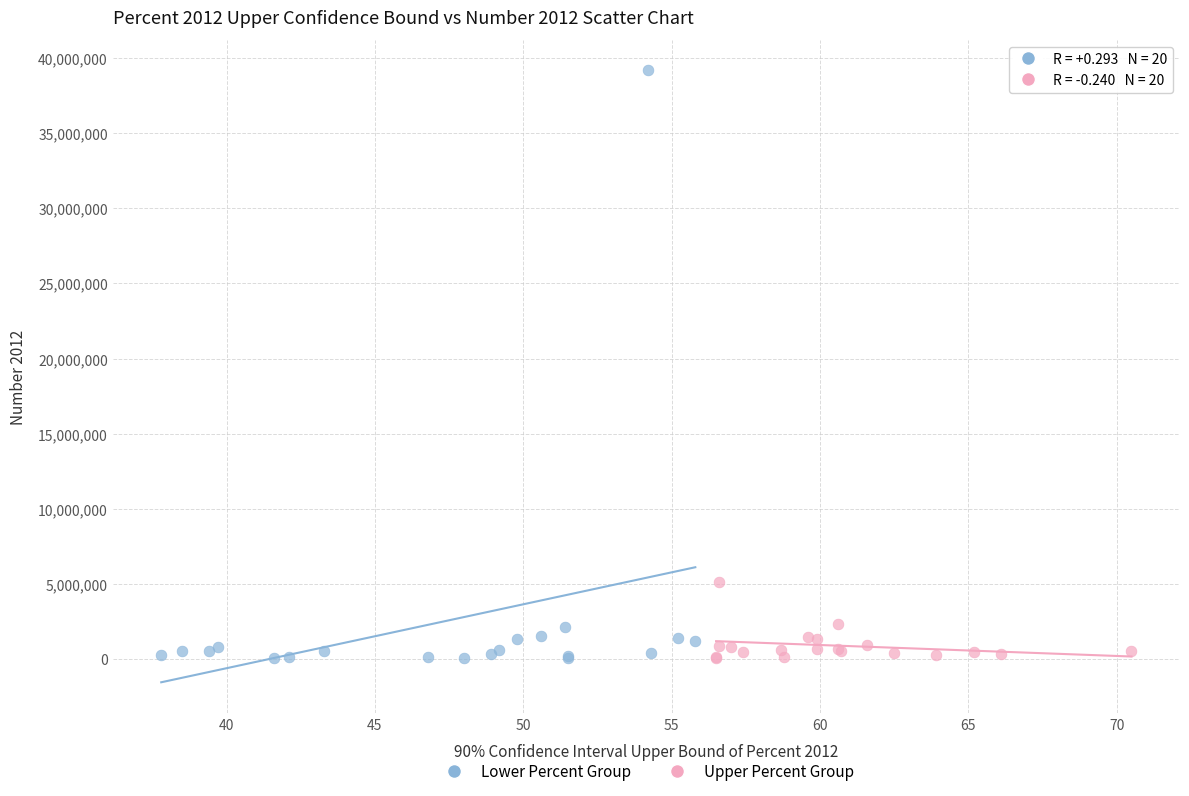

Which series contains the highest Y value?

Lower Percent Group